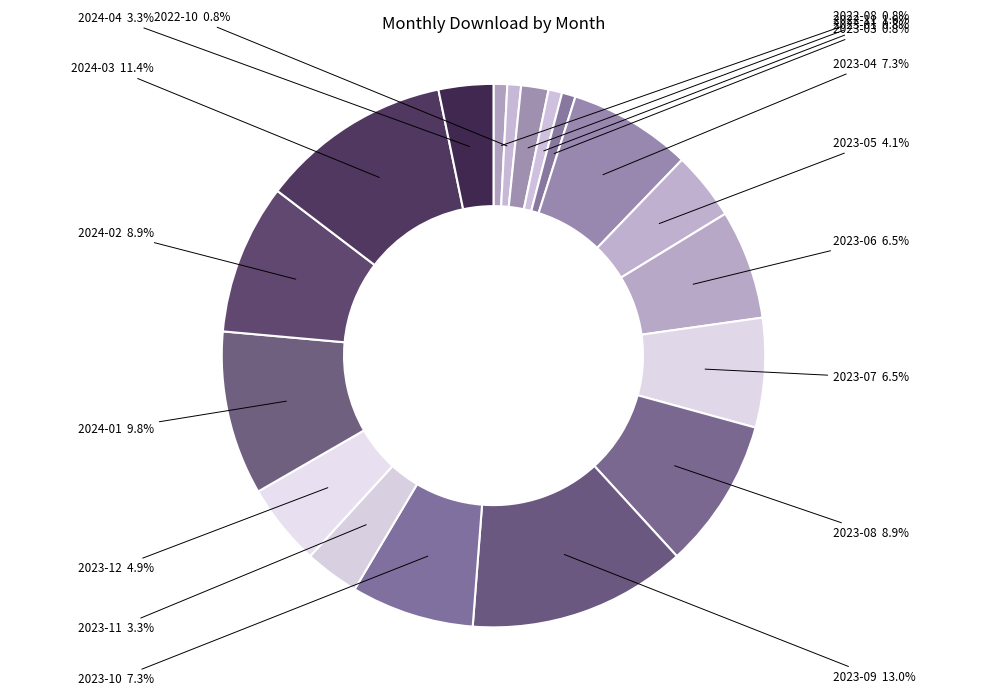

Approximately how many times larger is the value at 2023-10 compared to 2023-11?

2.2